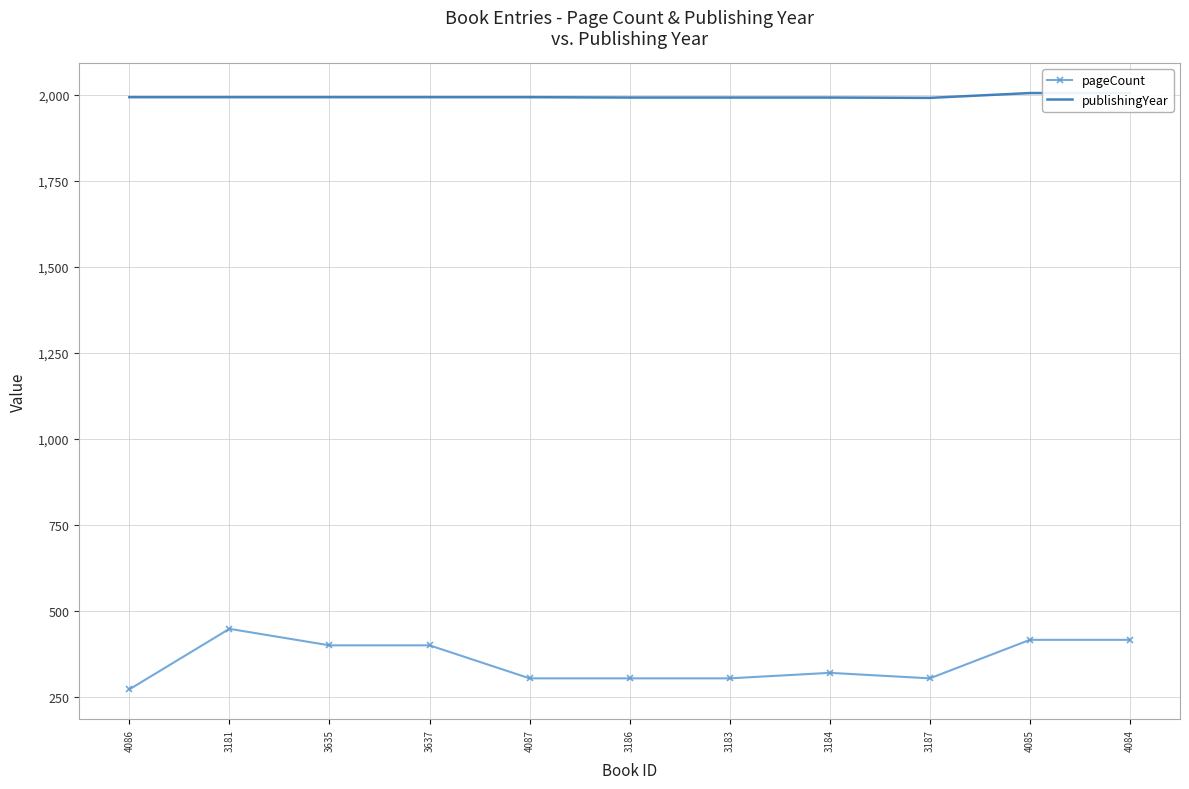

True or false: publishingYear and pageCount cross at least once.

False